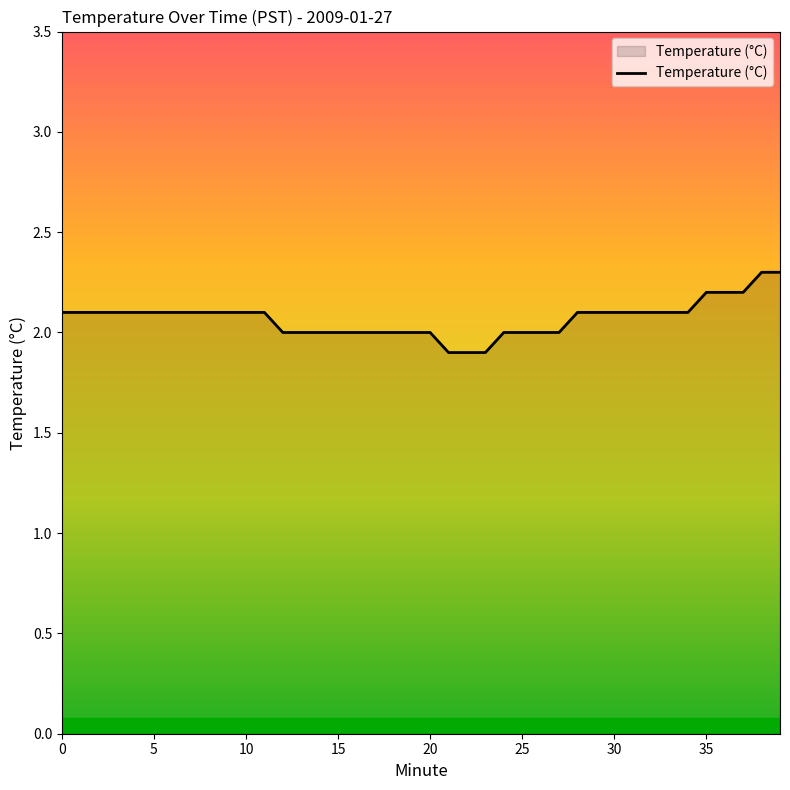

What is the smallest value displayed?

1.9